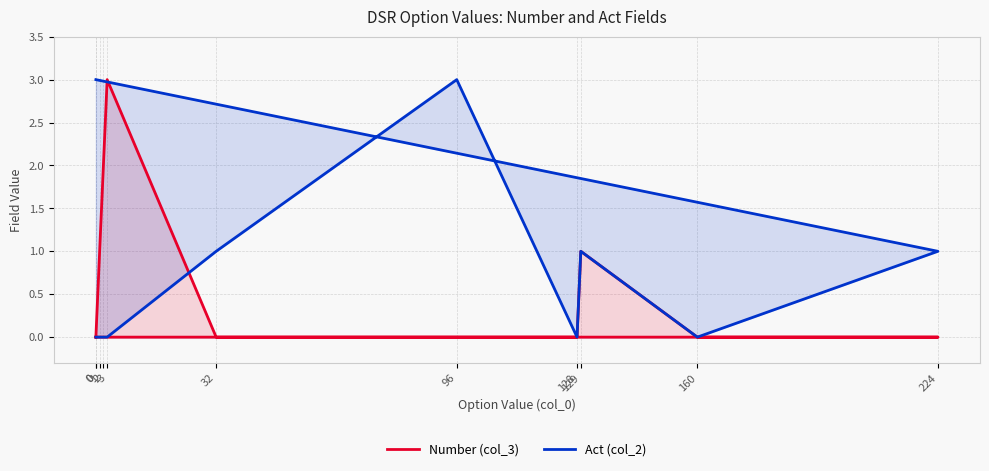

How many categories are shown in the chart?

11